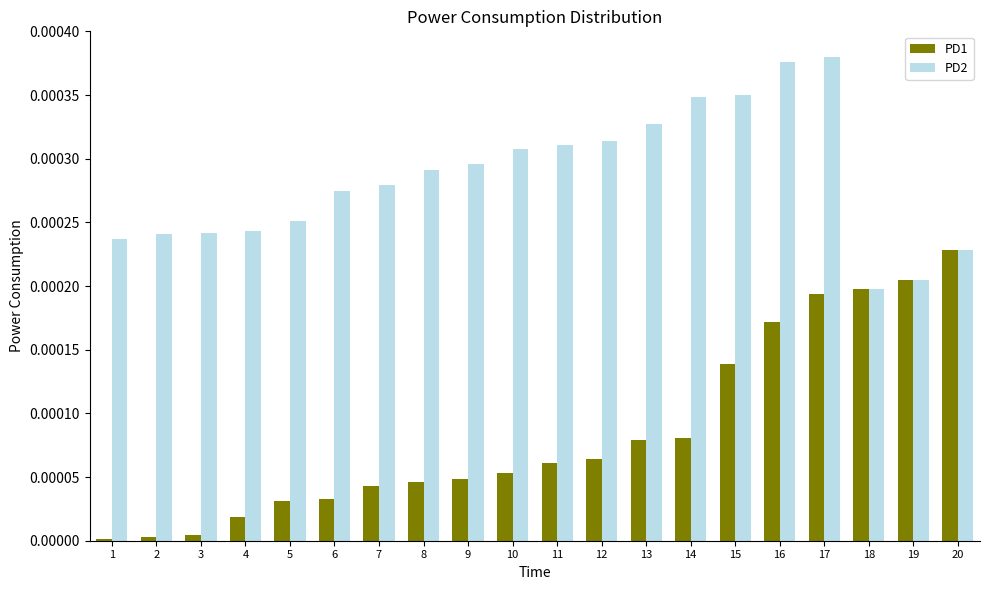

Which series has the widest spread of values?

PD1